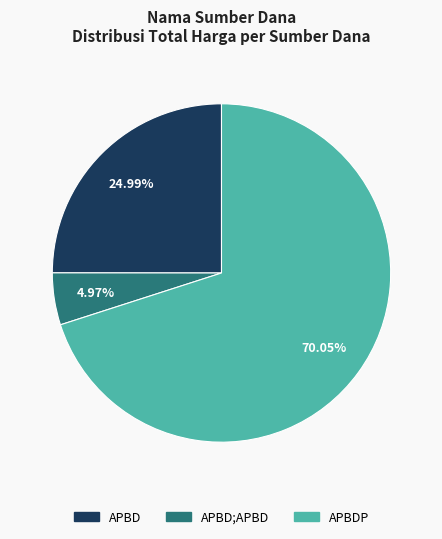

Count the number of slices in the pie.

3